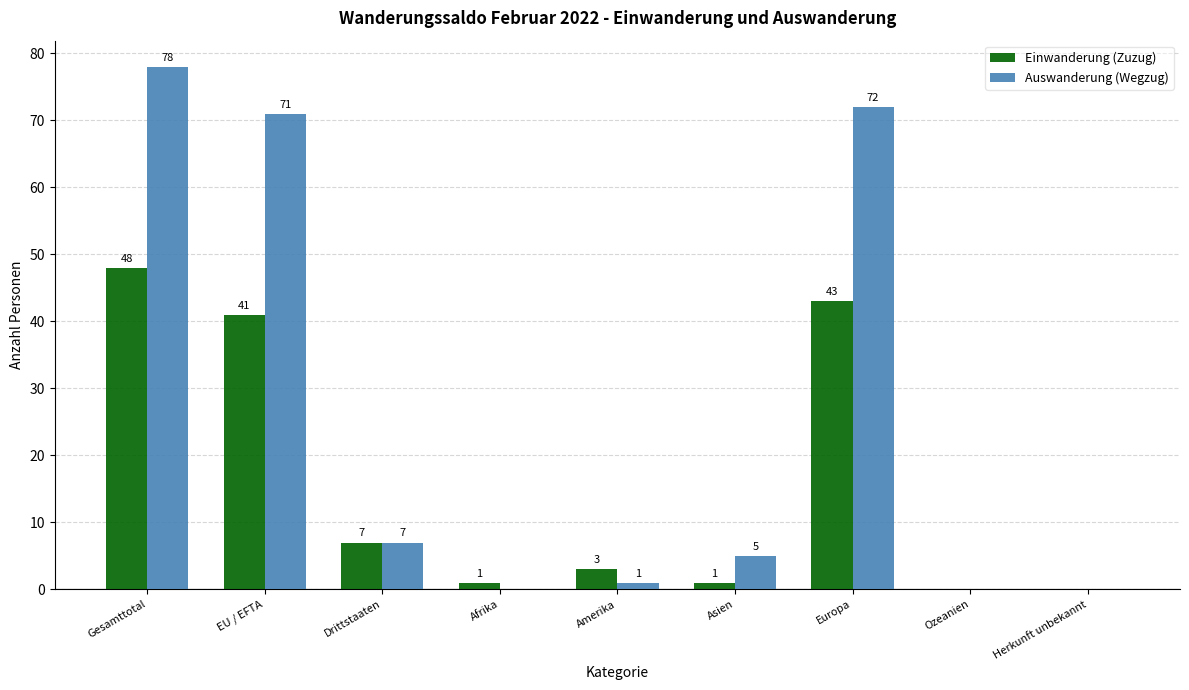

What is the sum of the Einwanderung (Zuzug) values at EU / EFTA and Europa?

84